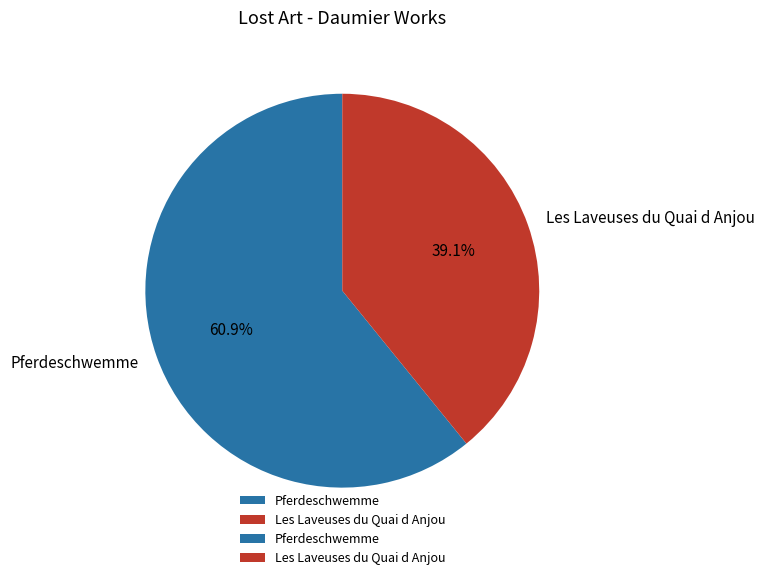

True or false: Les Laveuses du Quai d Anjou accounts for 39% of the total.

True